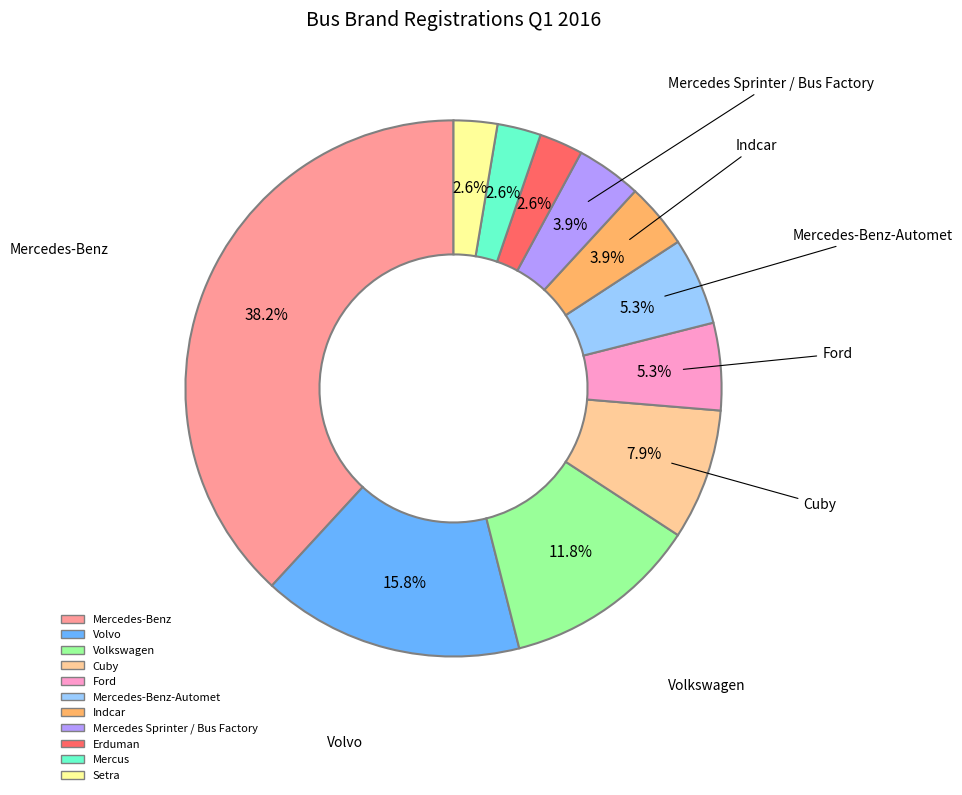

To the nearest percent, what portion does Volvo represent?

16%